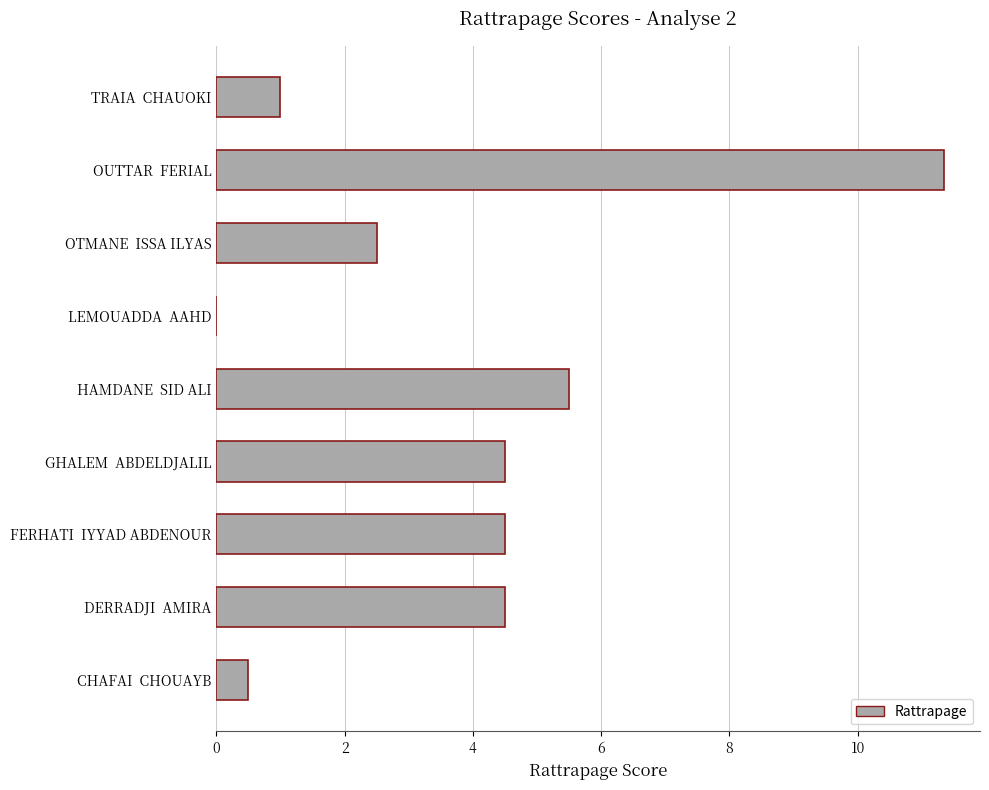

Which has a higher value, OTMANE  ISSA ILYAS or CHAFAI  CHOUAYB?

OTMANE  ISSA ILYAS